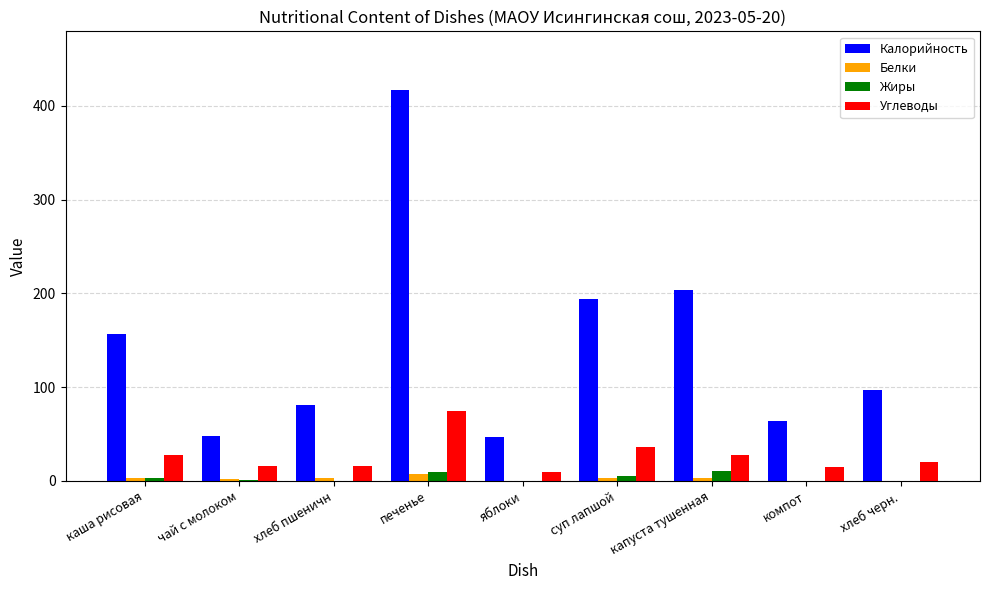

The Углеводы series shows 74.4 at печенье. True or false?

True